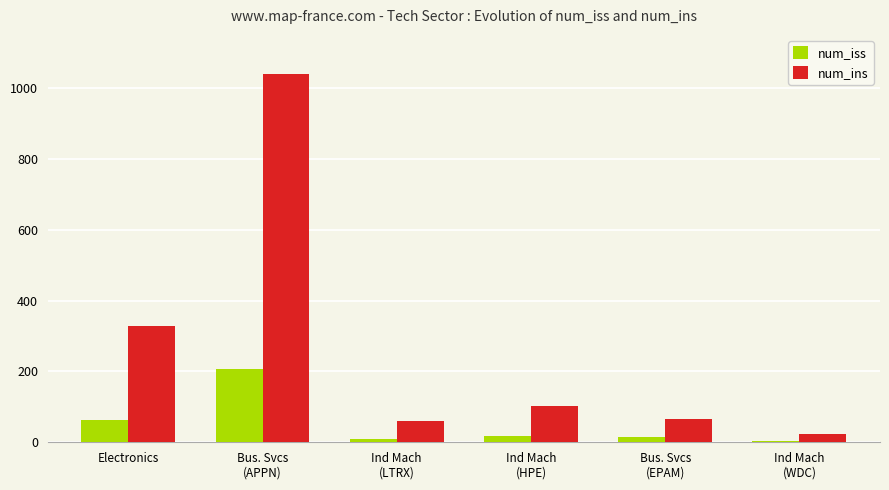

What is the maximum value shown in the chart?

1041